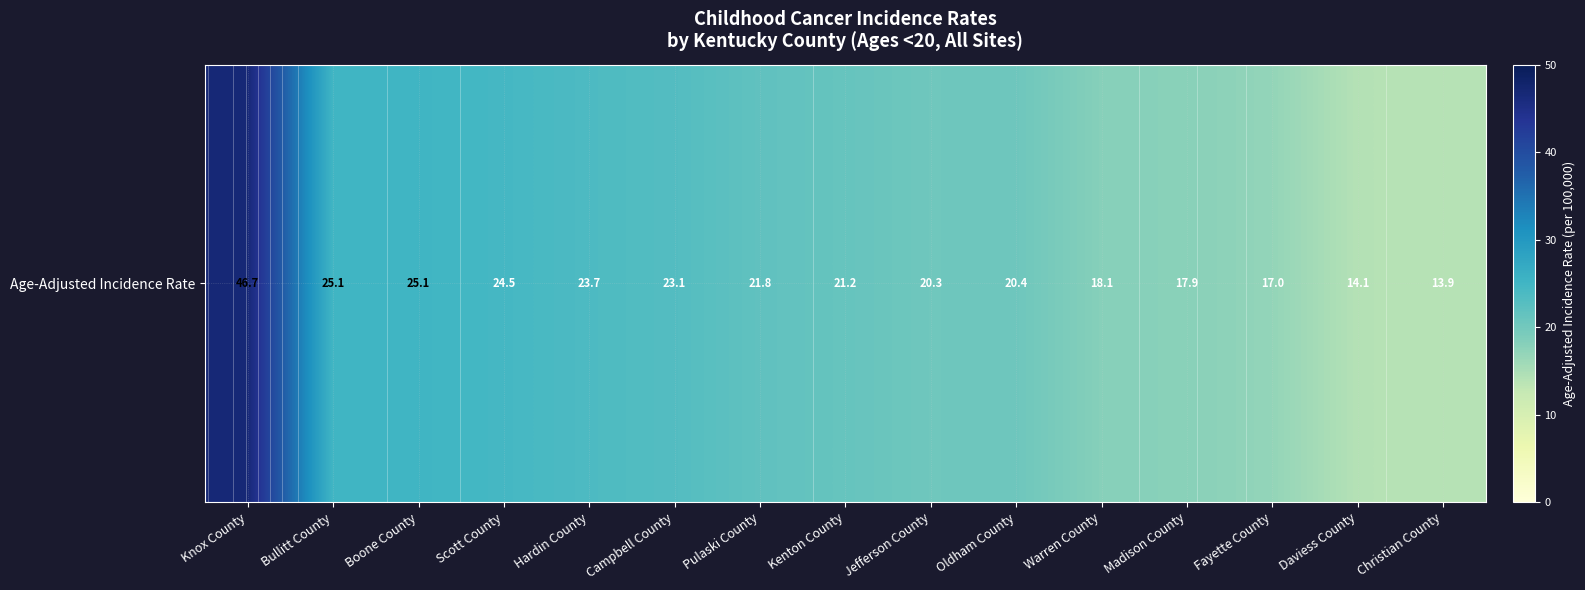

How many data points are above 21?

8